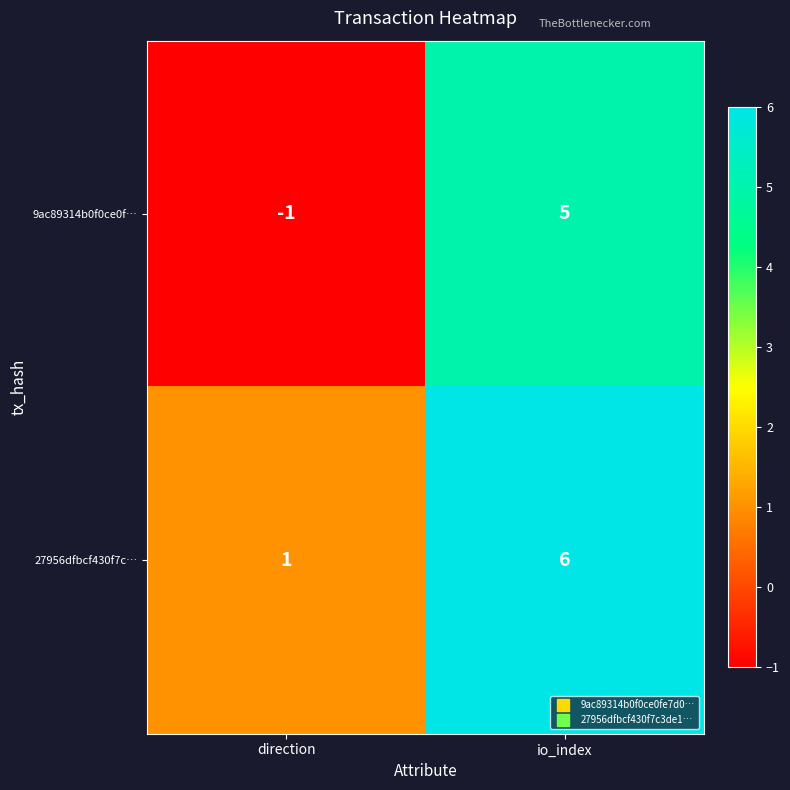

What is the difference between the highest and lowest values at direction?

2